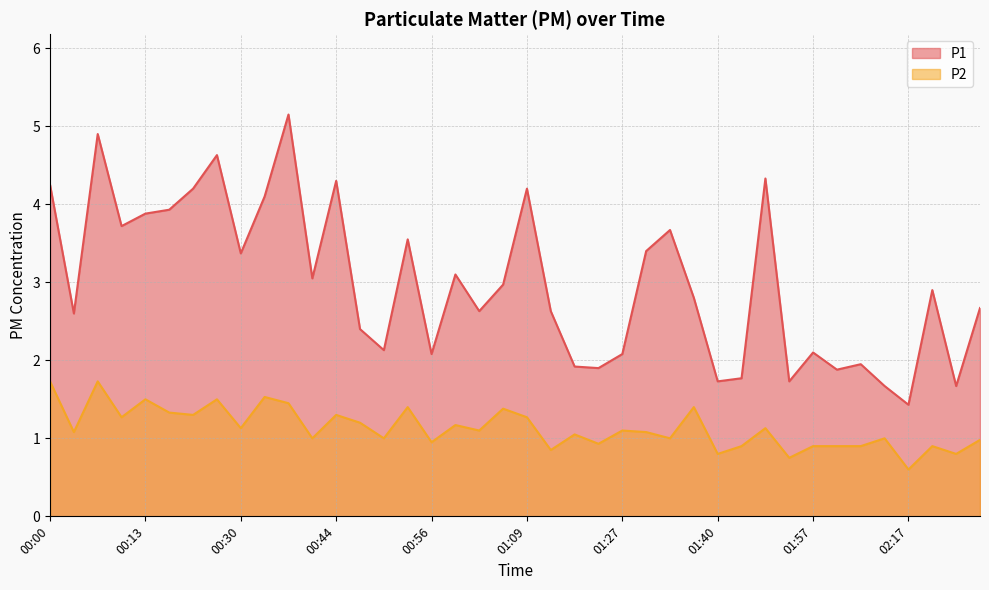

How many lines are shown in the chart?

2